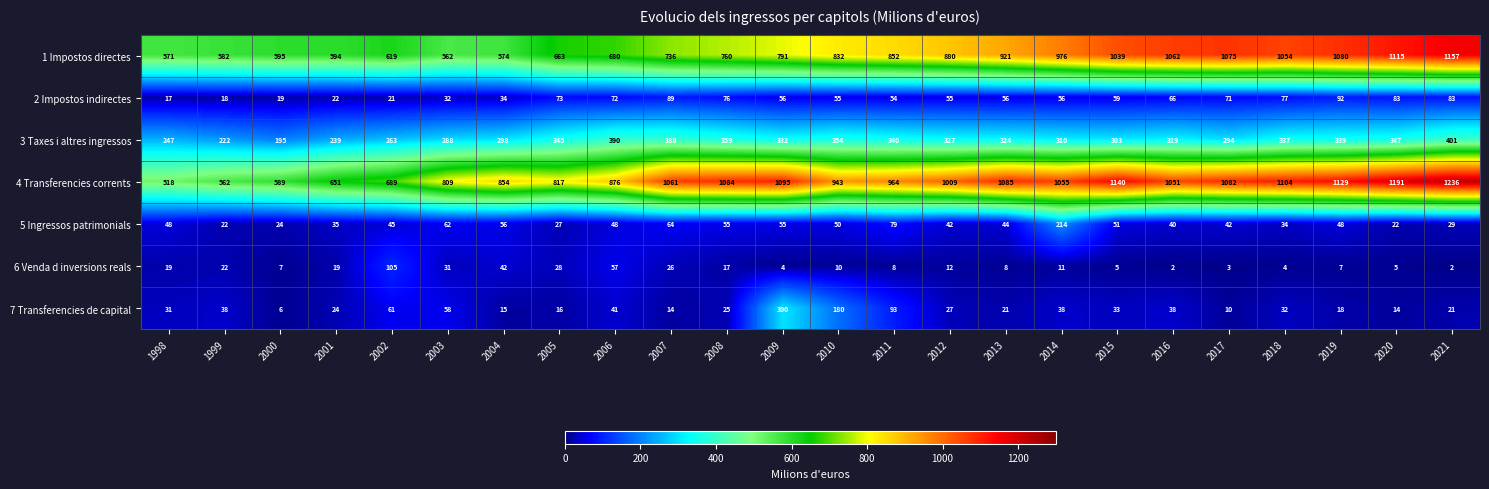

What is the average value of the 6 Venda d inversions reals series?

19